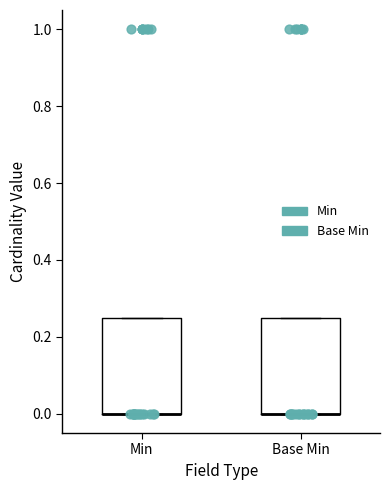

Reading left to right, transcribe this box plot: for each box, give where its median line is, the range the box spans, and where its two whiskers end, as read against the y-axis. The values are not printed on the chart, so give them approximately, as read against the axis.

Min: median 0.00 (drawn on the box's lower edge), box 0.00 to 0.26, whiskers 0.00 to 0.26
Base Min: median 0.00 (drawn on the box's lower edge), box 0.00 to 0.26, whiskers 0.00 to 0.26